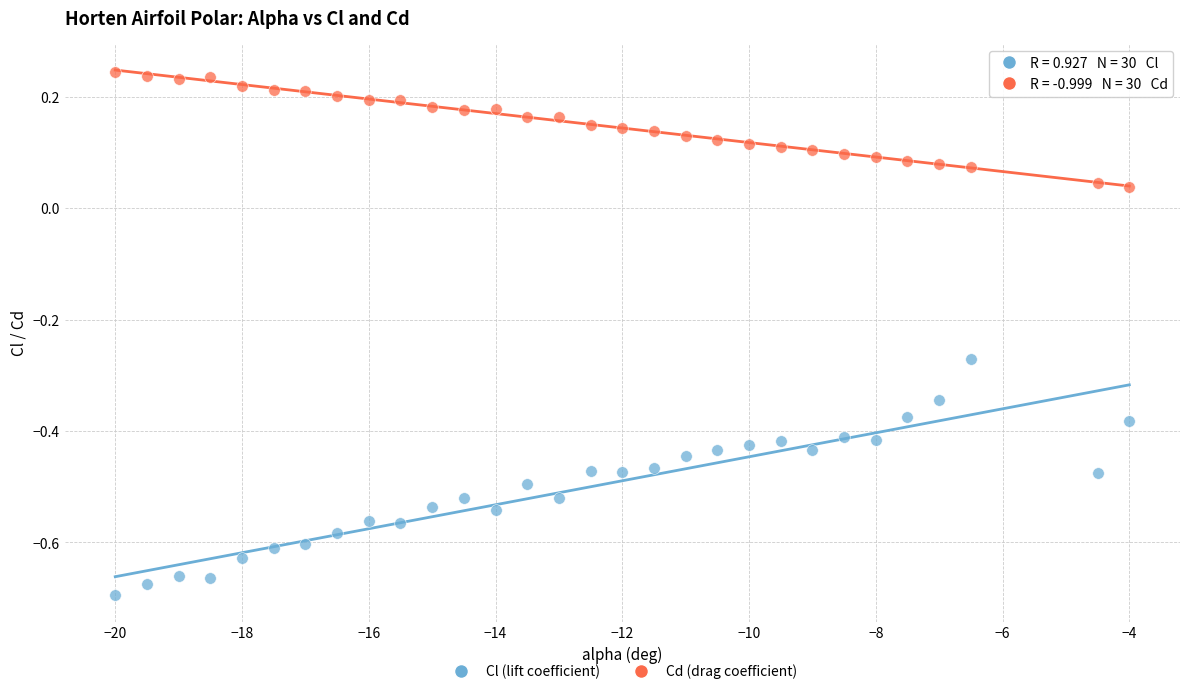

Across all data points, what is the range of X values (max minus min)?

16.0